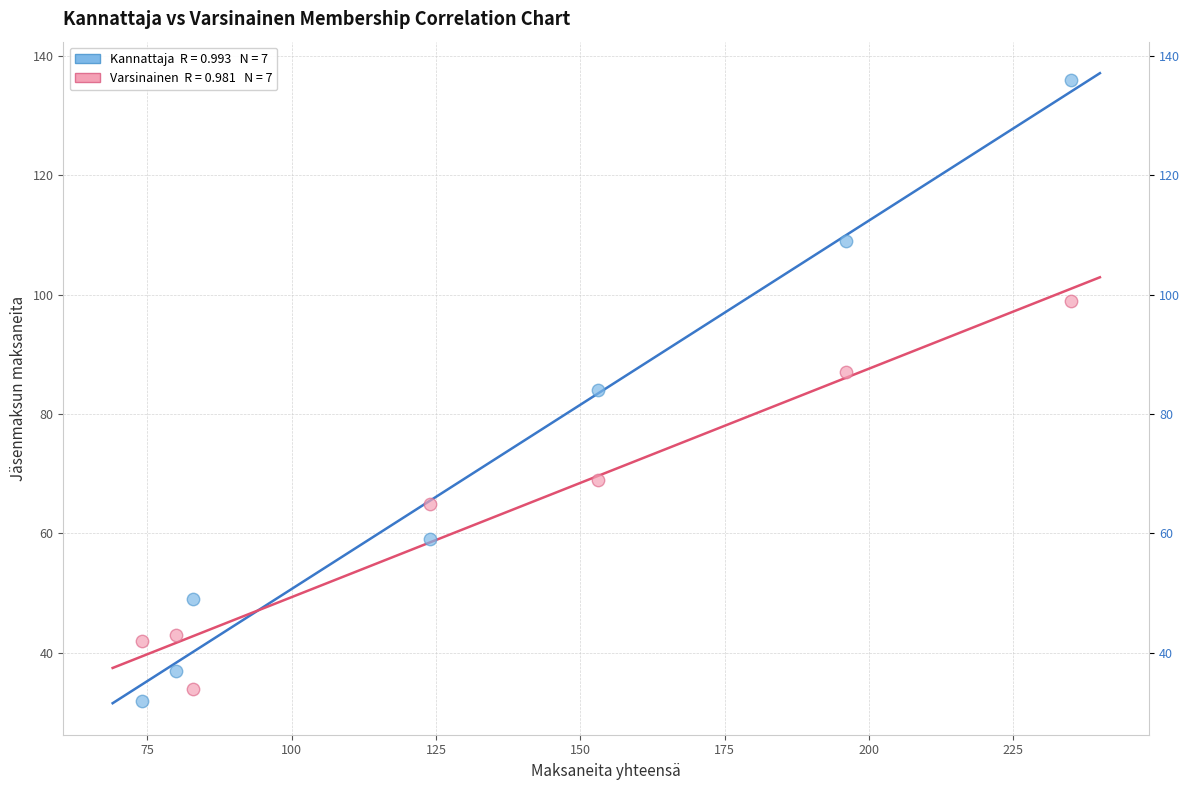

Across all data points, what is the range of X values (max minus min)?

161